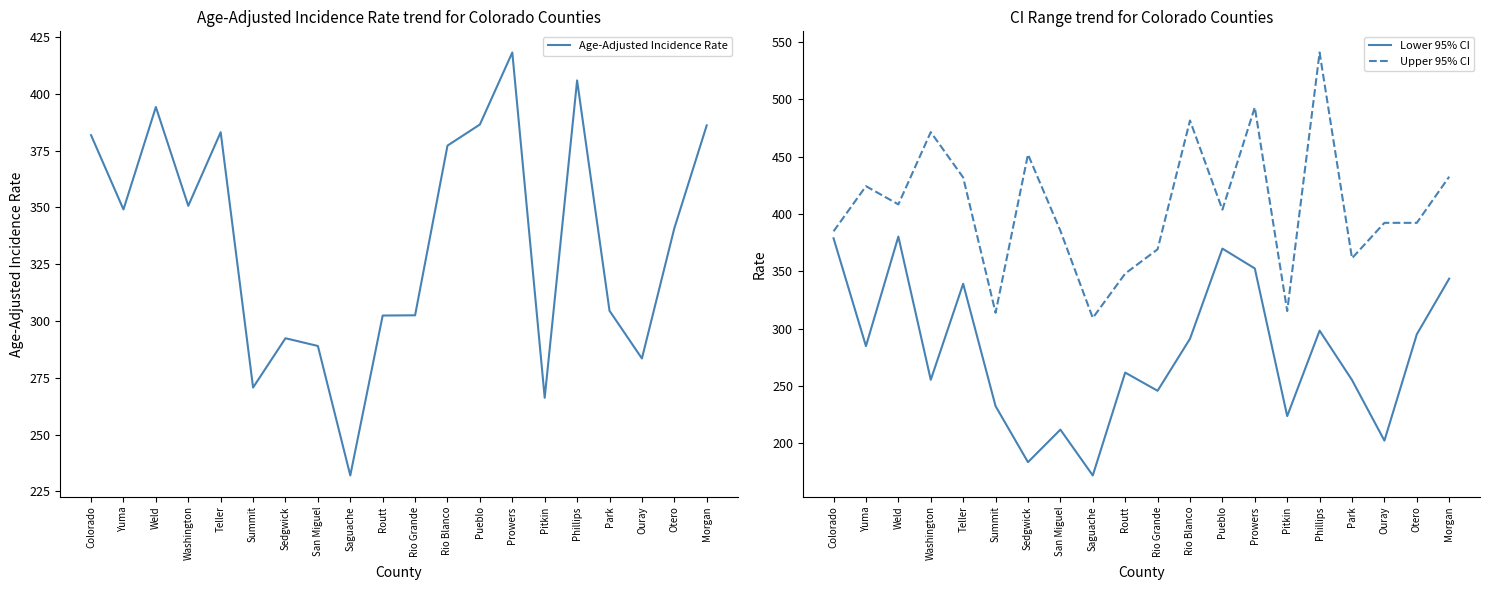

Is it true that Age-Adjusted Incidence Rate equals 418.2 at Prowers?

True